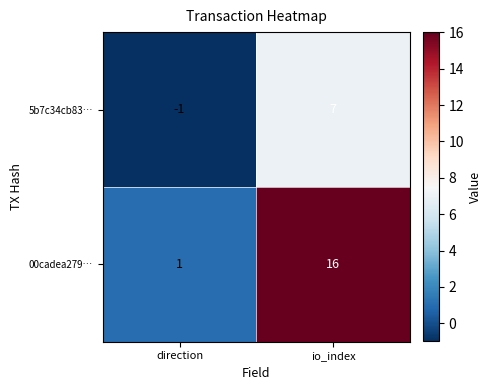

Reading right to left, transcribe all the data shown in this chart.

5b7c34cb83…: io_index=7	direction=-1
00cadea279…: io_index=16	direction=1